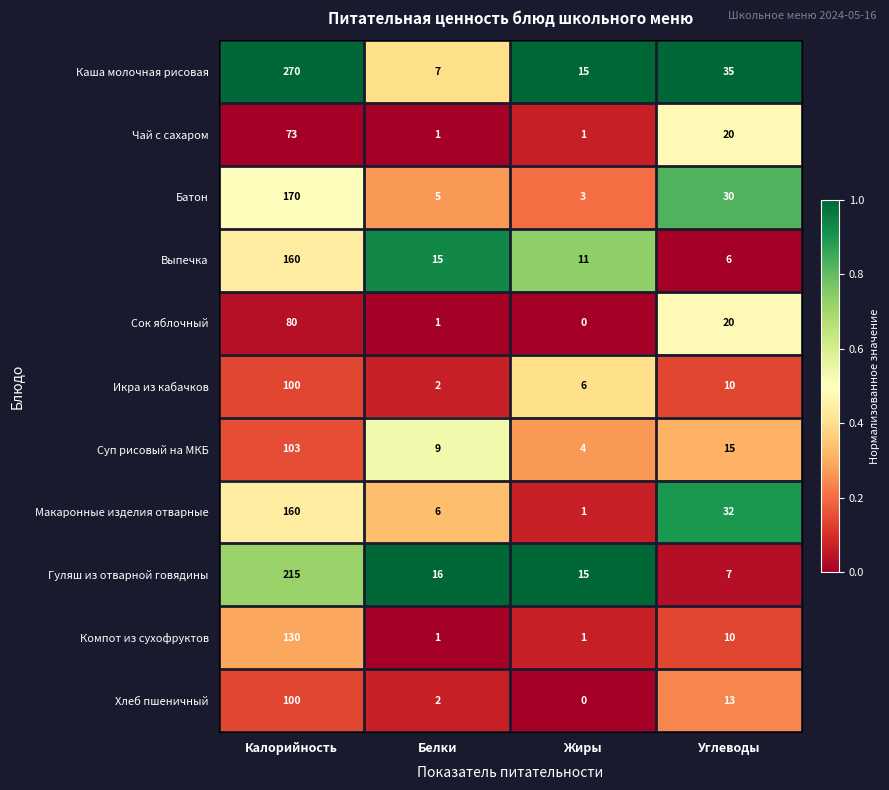

Which series has the largest total across all categories?

Каша молочная рисовая